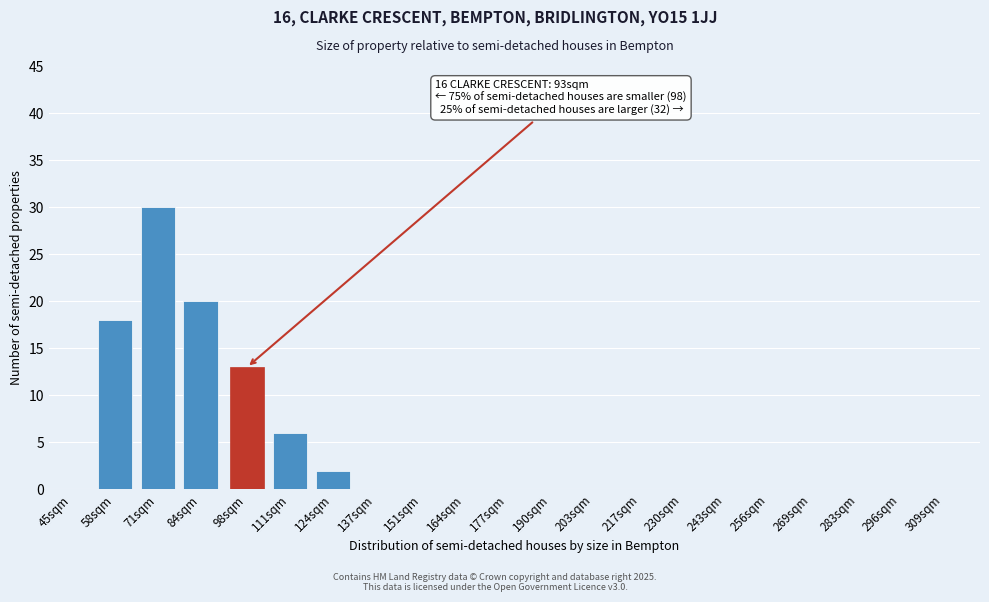

Reading left to right, transcribe all the data shown in this chart.

45sqm=0	58sqm=18	71sqm=30	84sqm=20	98sqm=13	111sqm=6	124sqm=2	137sqm=0	151sqm=0	164sqm=0	177sqm=0	190sqm=0	203sqm=0	217sqm=0	230sqm=0	243sqm=0	256sqm=0	269sqm=0	283sqm=0	296sqm=0	309sqm=0